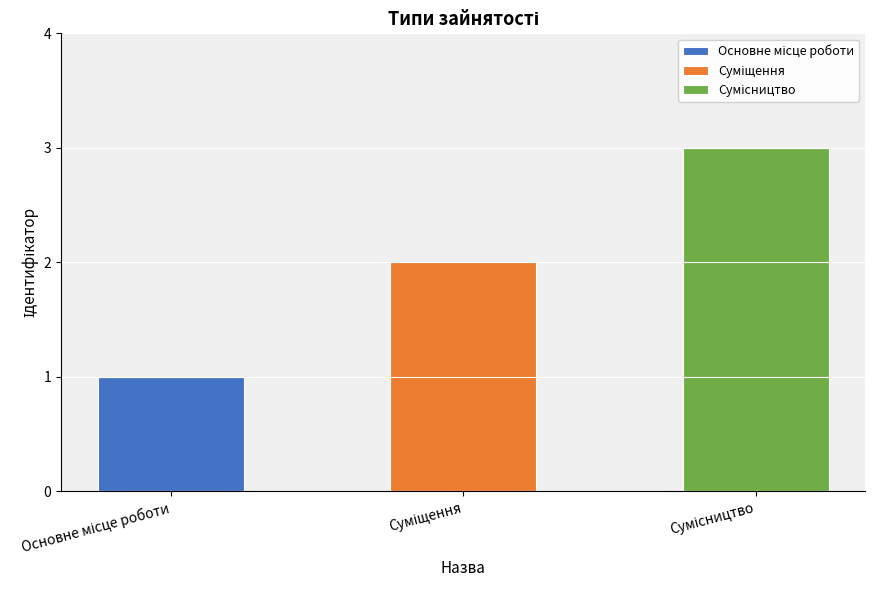

What position from the right is Основне місце роботи?

3